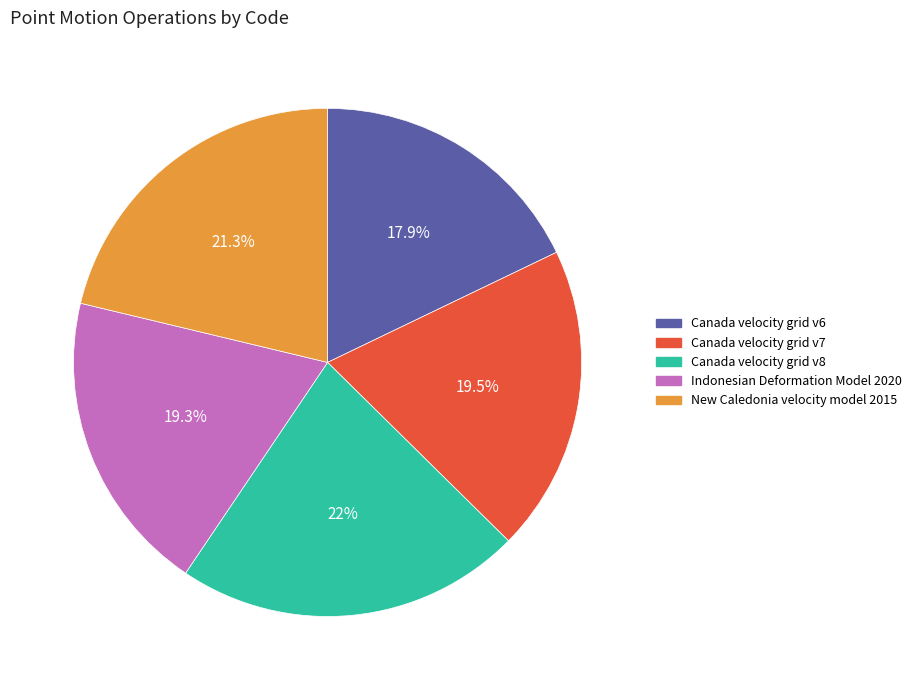

To the nearest percent, what percentage of the pie is Indonesian Deformation Model 2020?

19%